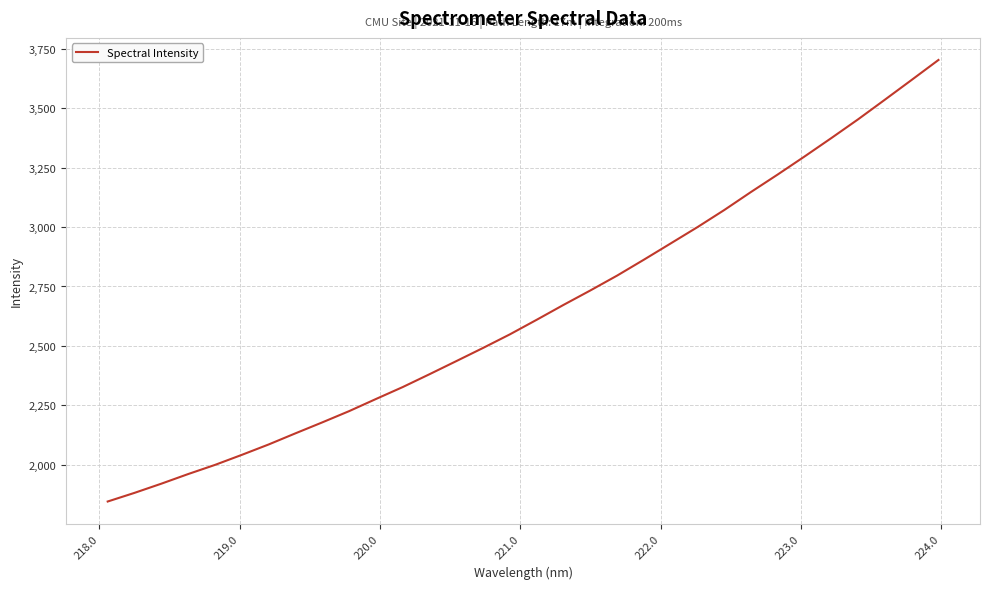

What is the maximum value shown in the chart?

3702.4